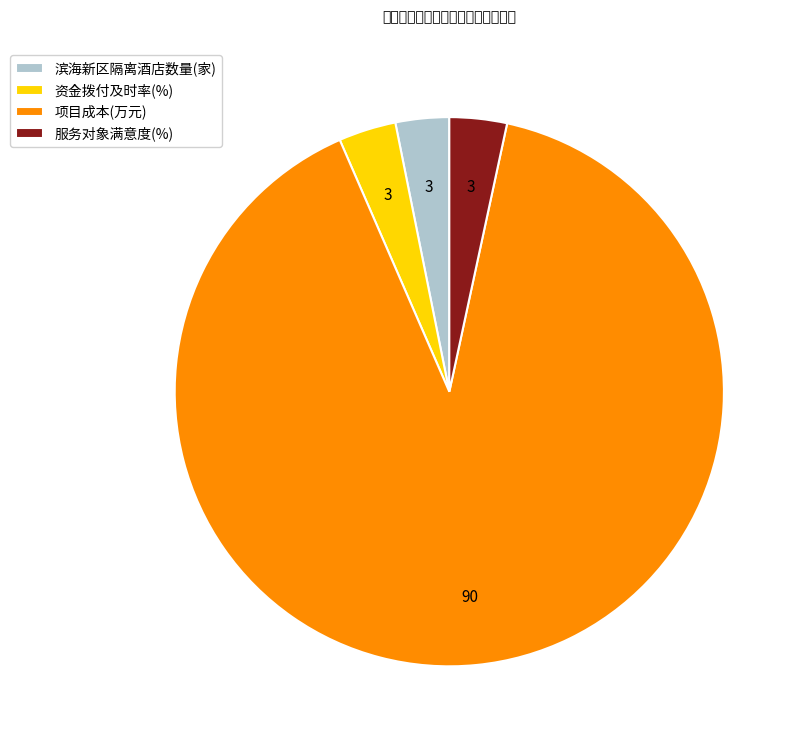

How many slices are in this pie chart?

4